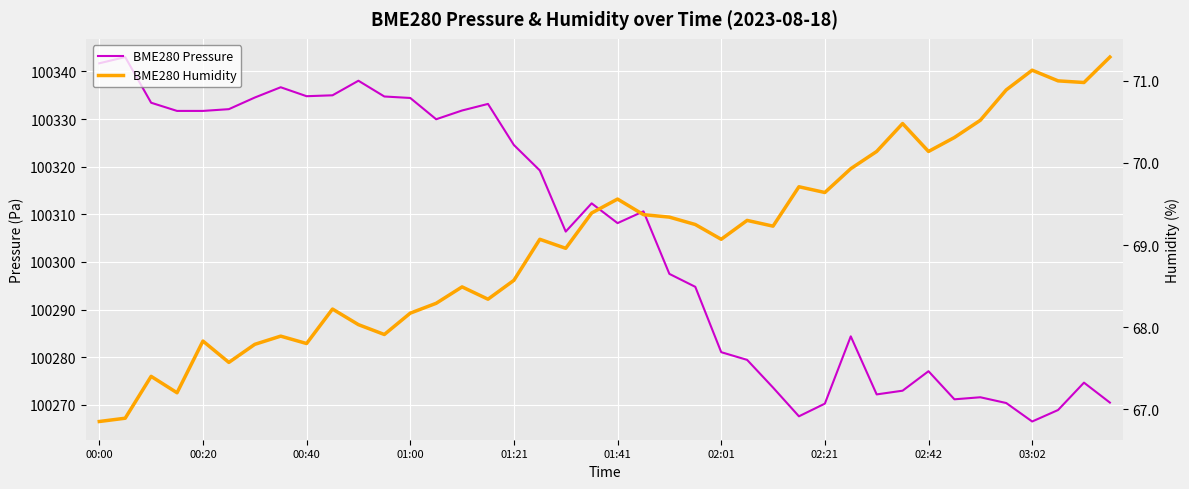

Reading right to left, transcribe all the data shown in this chart.

BME280 Pressure: 100270.5	100274.7	100268.9	100266.5	100270.4	100271.6	100271.2	100277.1	100273.0	100272.2	100284.4	100270.2	100267.6	100273.6	100279.4	100281.1	100294.8	100297.5	100310.6	100308.2	100312.3	100306.4	100319.2	100324.6	100333.2	100331.8	100330.0	100334.4	100334.8	100338.1	100335.0	100334.8	100336.7	100334.5	100332.1	100331.7	100331.7	100333.4	100343.0	100341.7
BME280 Humidity: 71.3	71.0	71.0	71.1	70.9	70.5	70.3	70.1	70.5	70.1	69.9	69.6	69.7	69.2	69.3	69.1	69.2	69.3	69.4	69.6	69.4	69.0	69.1	68.6	68.3	68.5	68.3	68.2	67.9	68.0	68.2	67.8	67.9	67.8	67.6	67.8	67.2	67.4	66.9	66.8